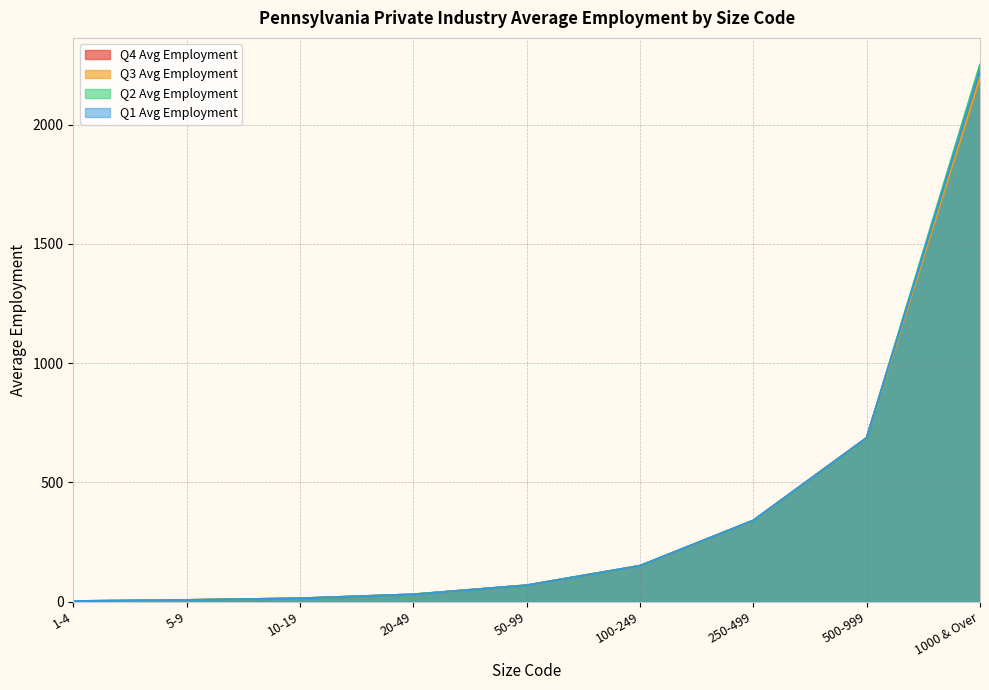

Which category has the highest value across all series?

1000 & Over